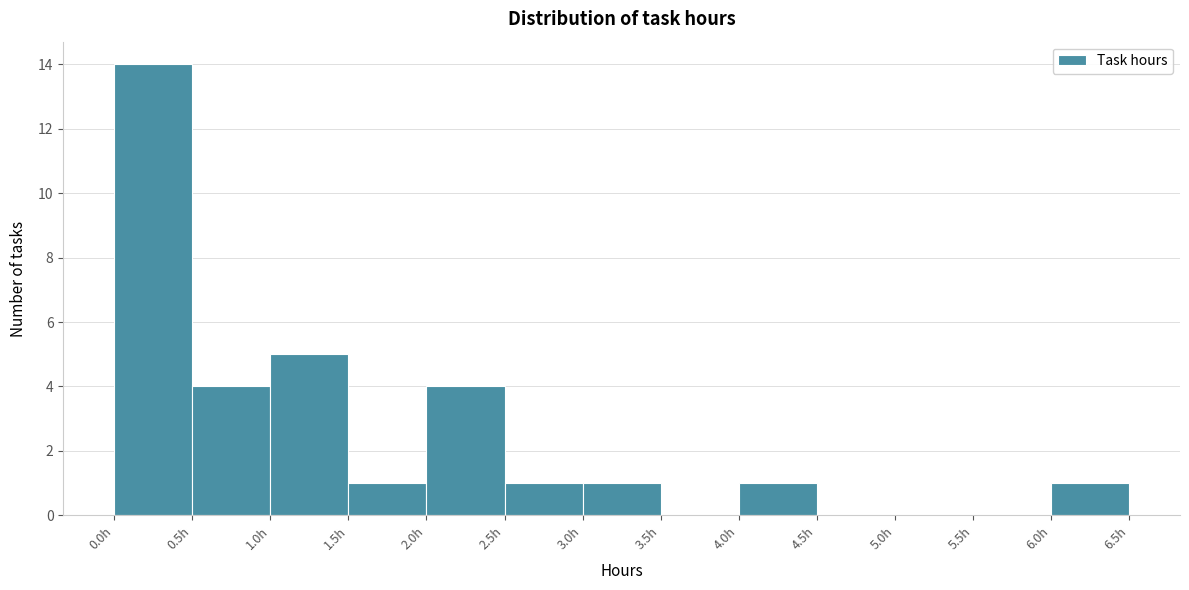

How tall is the bar that spans 1.0 to 1.5 on the x-axis? The values are not printed on the chart, so give them approximately, as read against the axis.

5